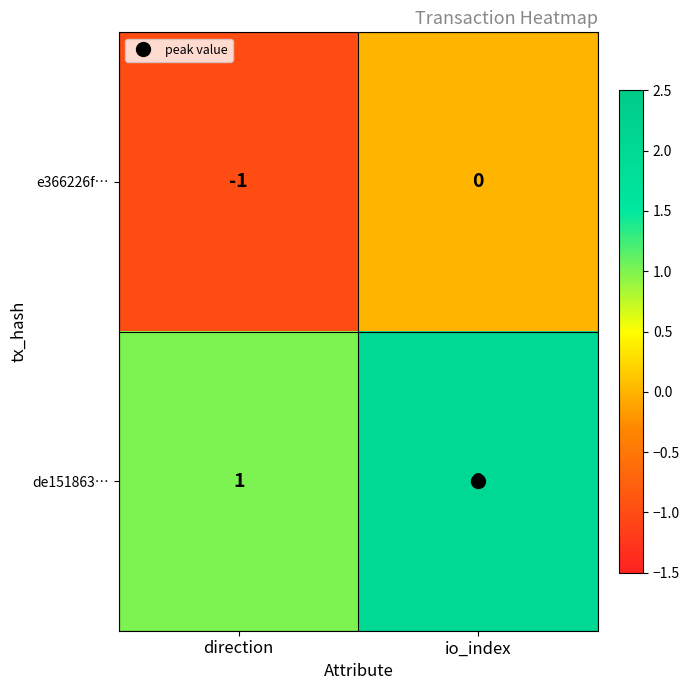

Is it true that de151863… equals 1 at direction?

True